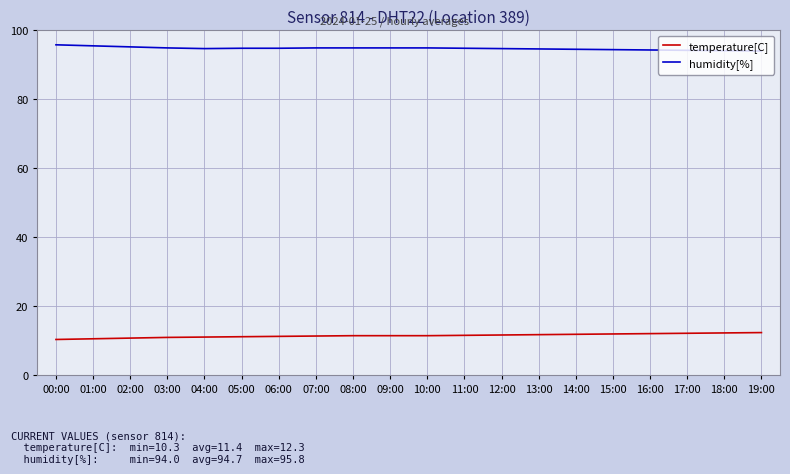

What is the approximate value of humidity[%] at 19:00?

94.0